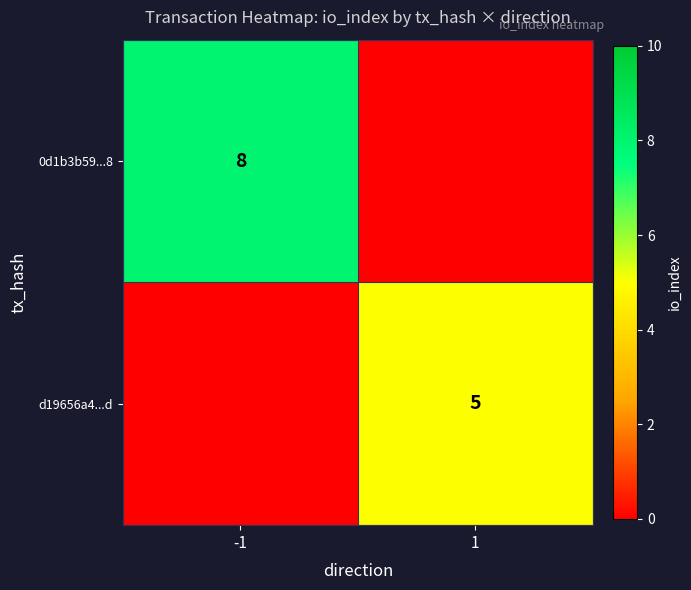

The d19656a4...d series shows 5 at 1. True or false?

True